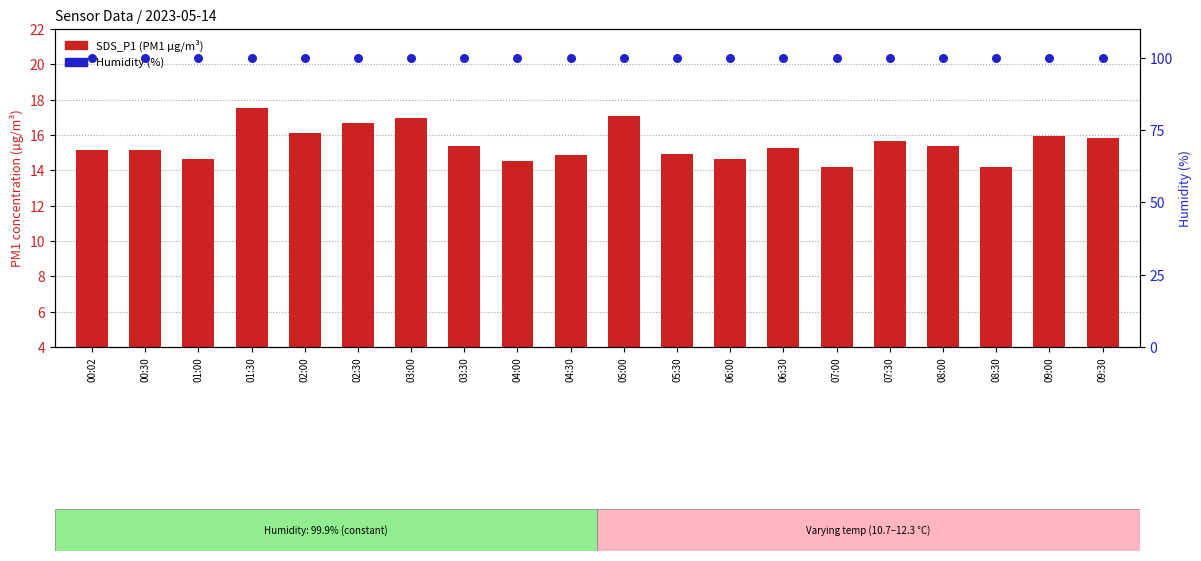

At which category is the sum across all series the highest?

01:30